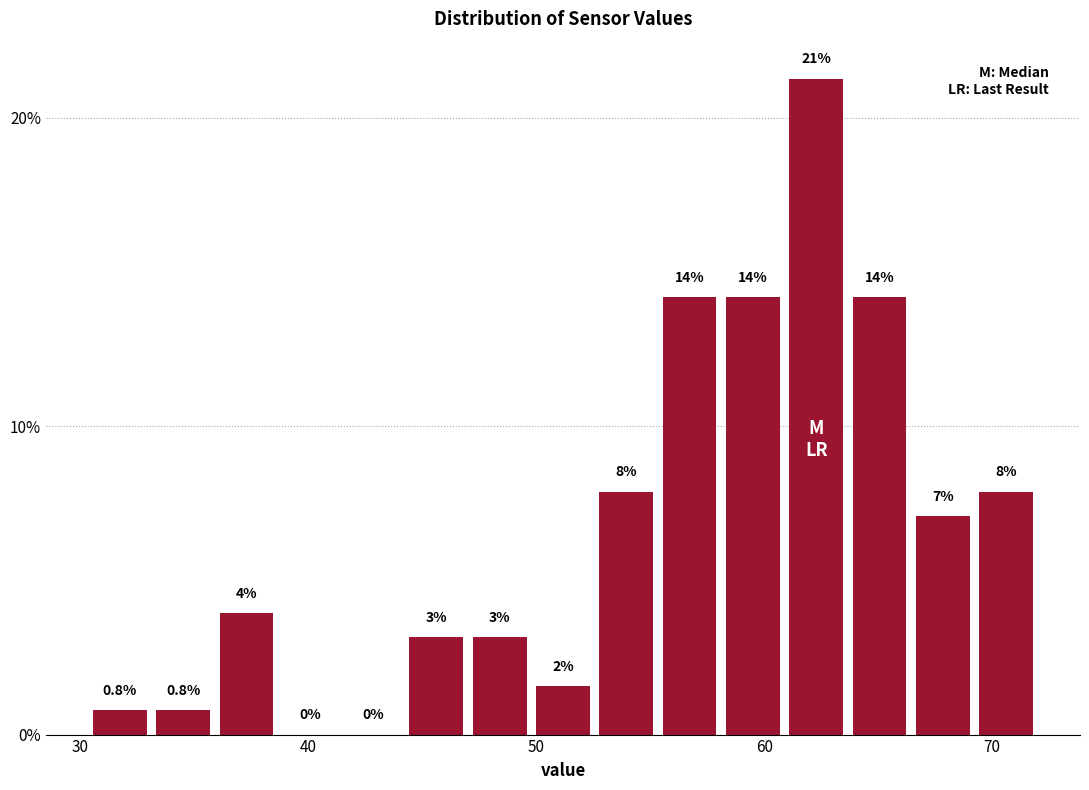

Read against the x-axis, roughly where is the centre of the tallest bar?

62